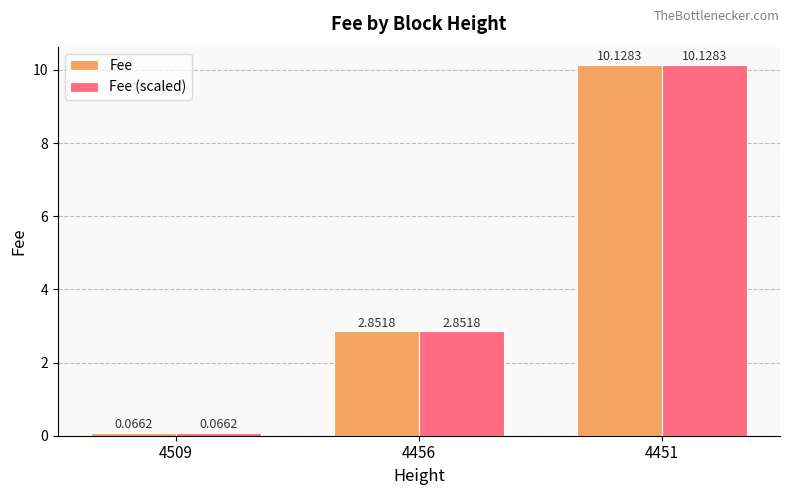

Is the value of Fee (scaled) at 4509 greater than the value of Fee at 4451?

No